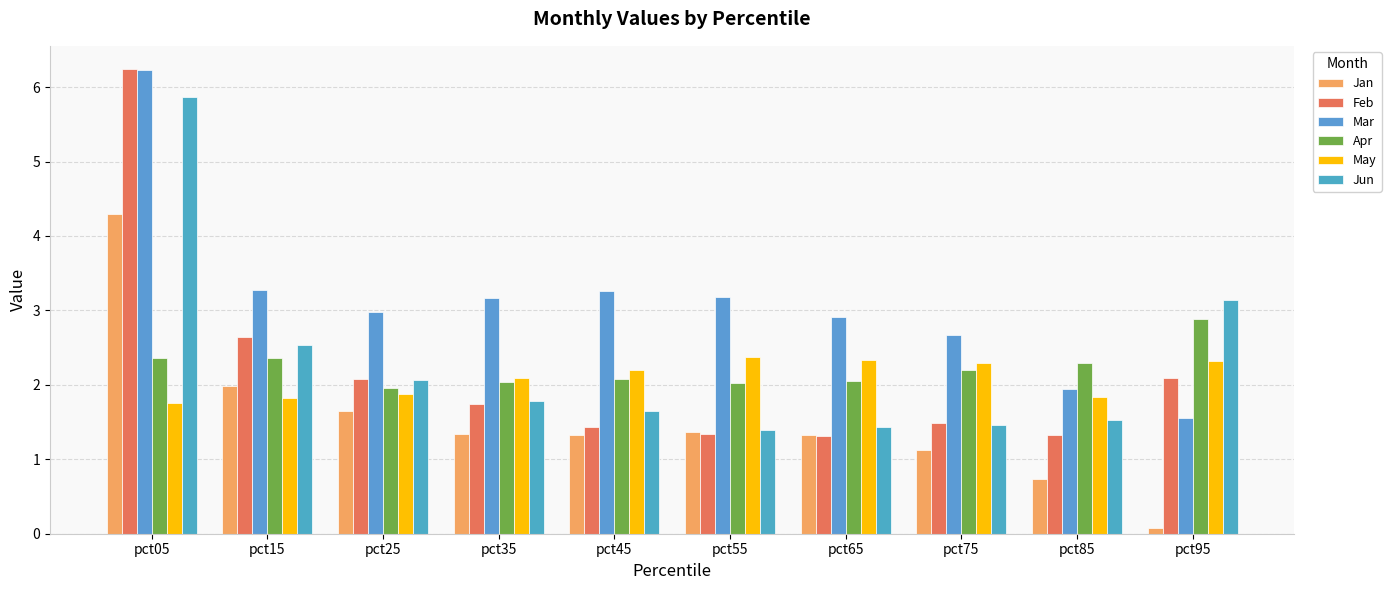

What is the value of the Feb bar at the 9th from the left?

1.3